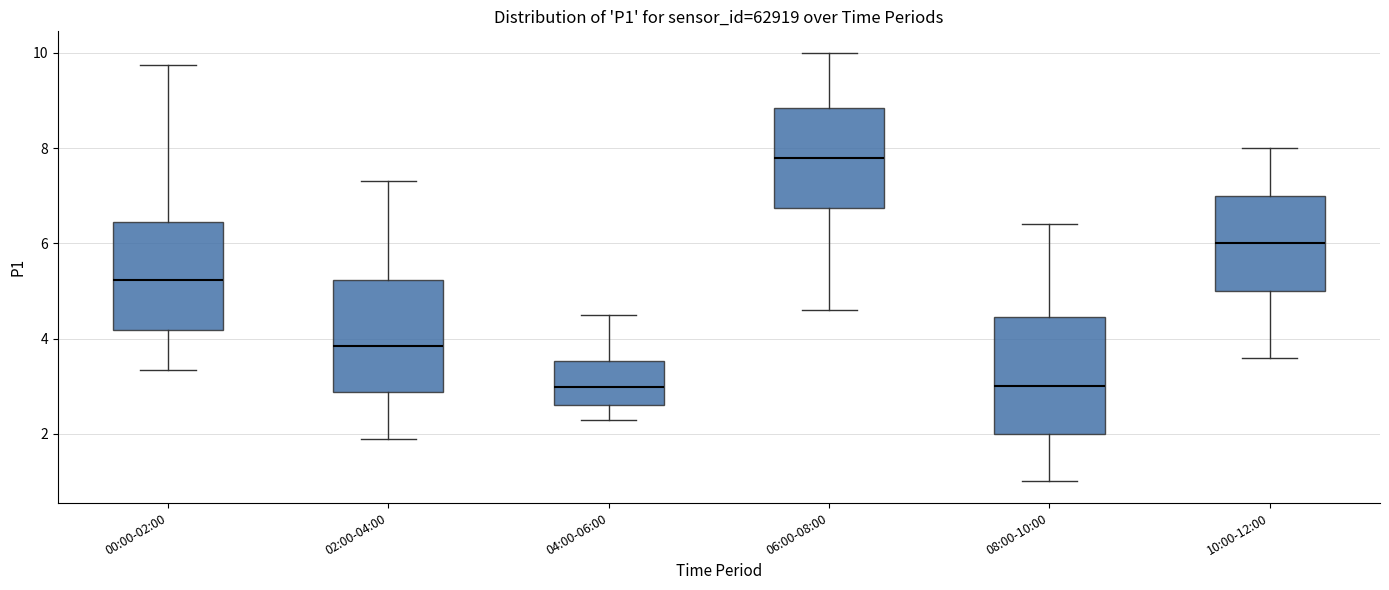

Where does the lower whisker of the box for 00:00-02:00 end on the y-axis? The values are not printed on the chart, so give them approximately, as read against the axis.

3.4